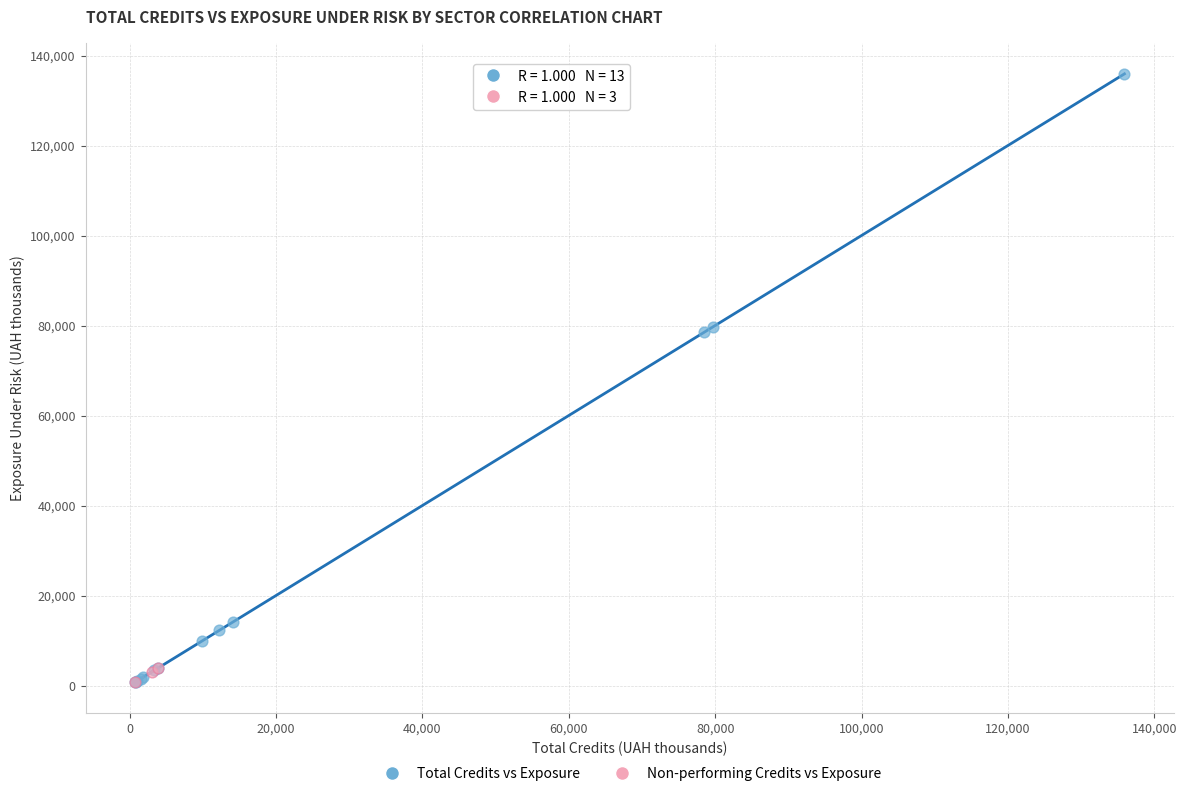

Which series reaches the maximum Y coordinate?

Total Credits vs Exposure